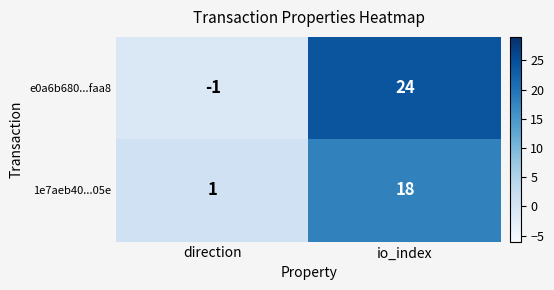

What is the difference between the maximum and minimum values in the 1e7aeb40...05e series?

17